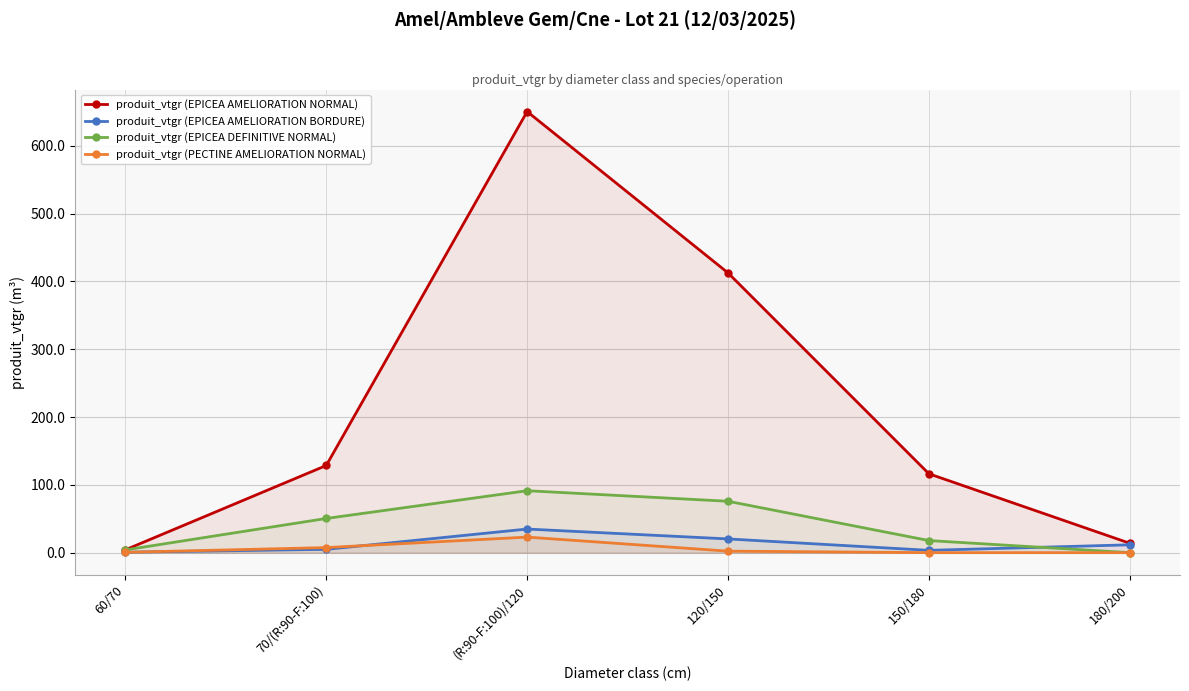

Which series changed the most between 70/(R:90-F:100) and 150/180?

produit_vtgr (EPICEA DEFINITIVE NORMAL)